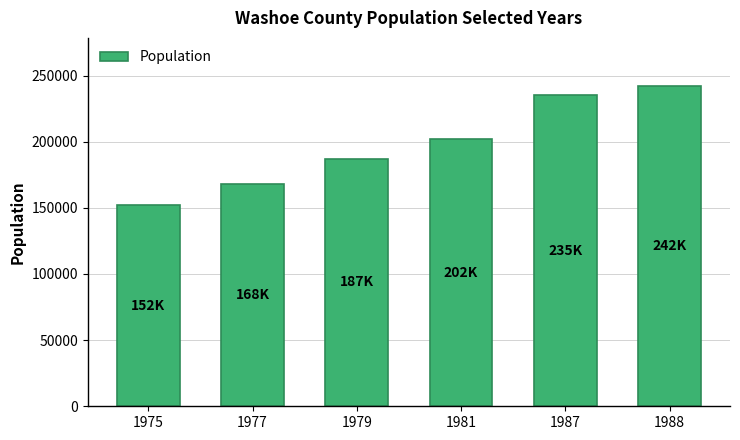

At which label is the value closest to 197143?

1981